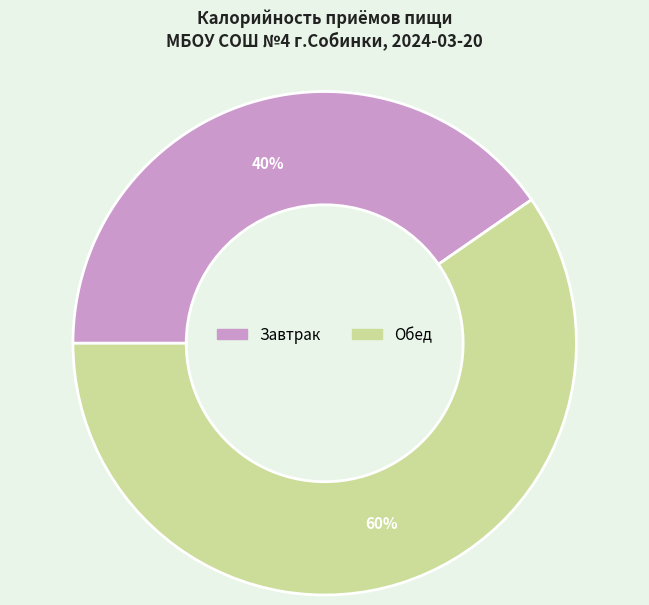

To the nearest percent, what is the average slice percentage?

50%